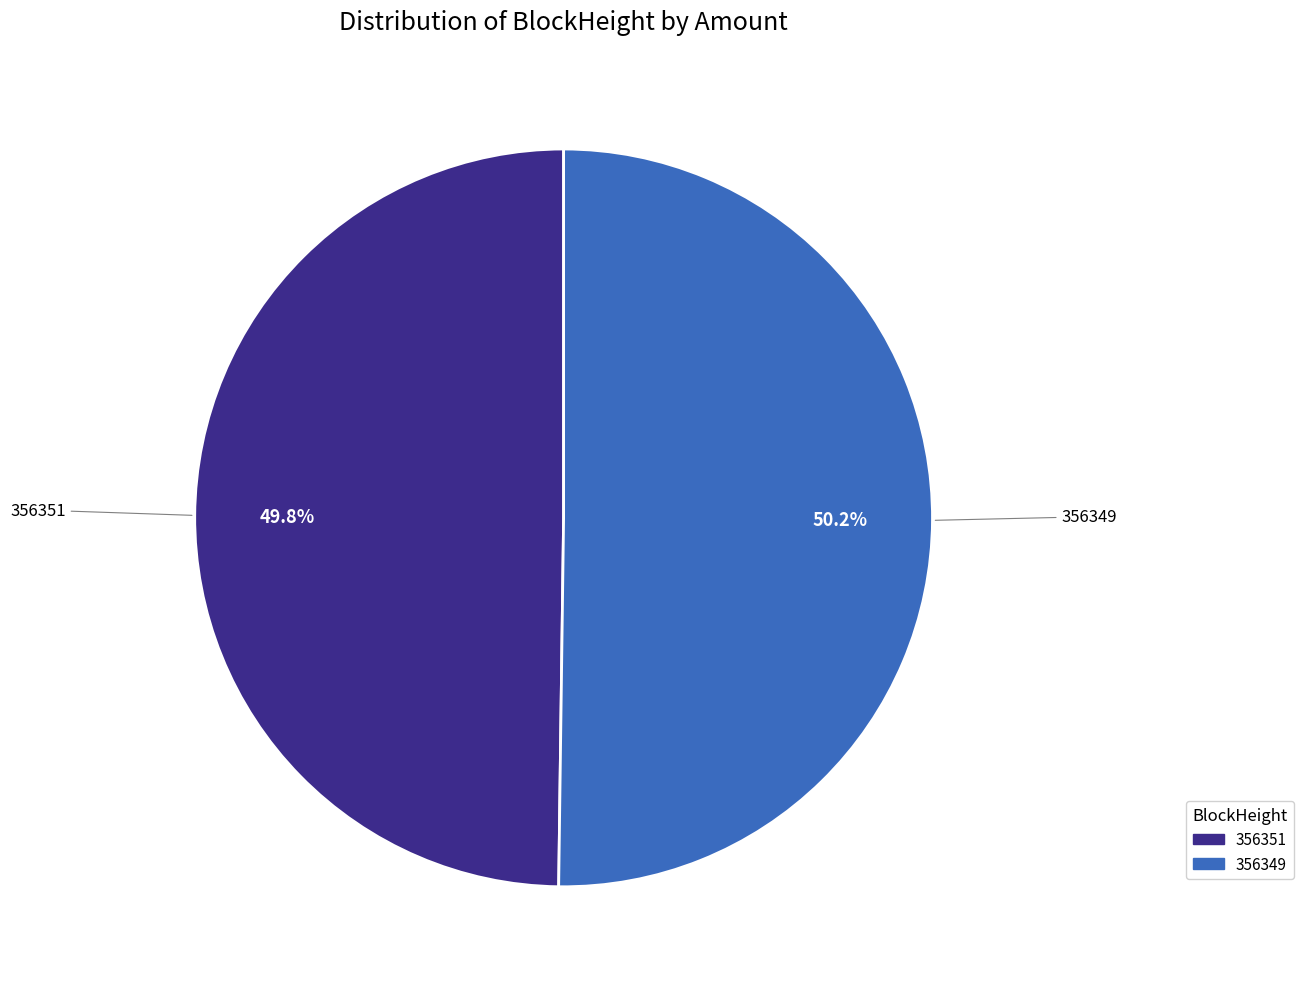

Combined, what portion of the pie is 356349 and 356351?

100.0%